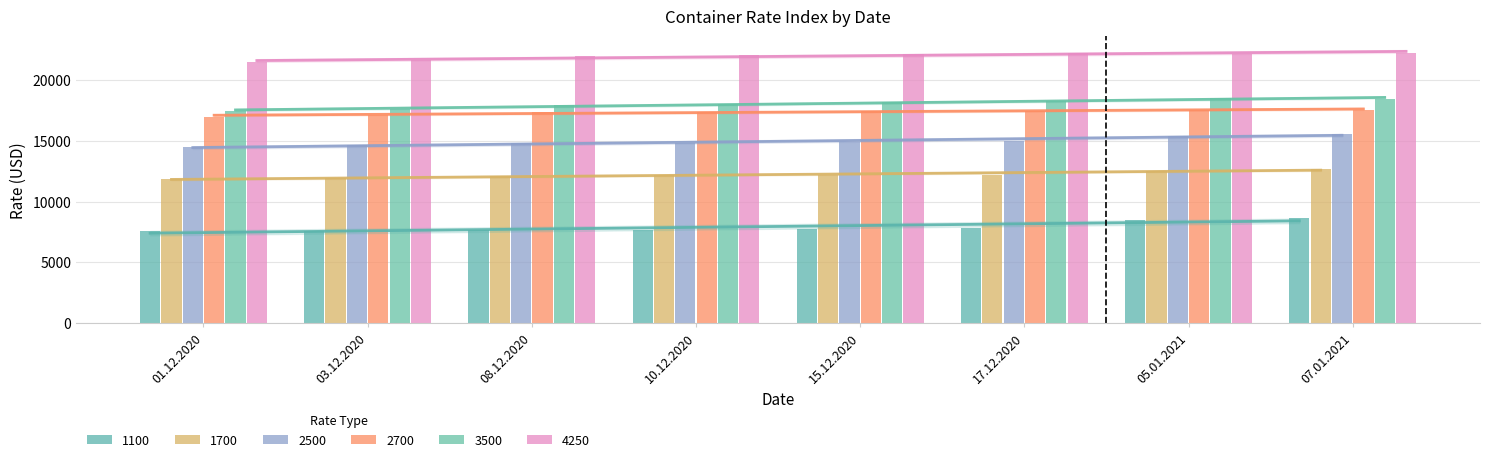

True or false: 1100 has a value of 7844 at 17.12.2020.

True